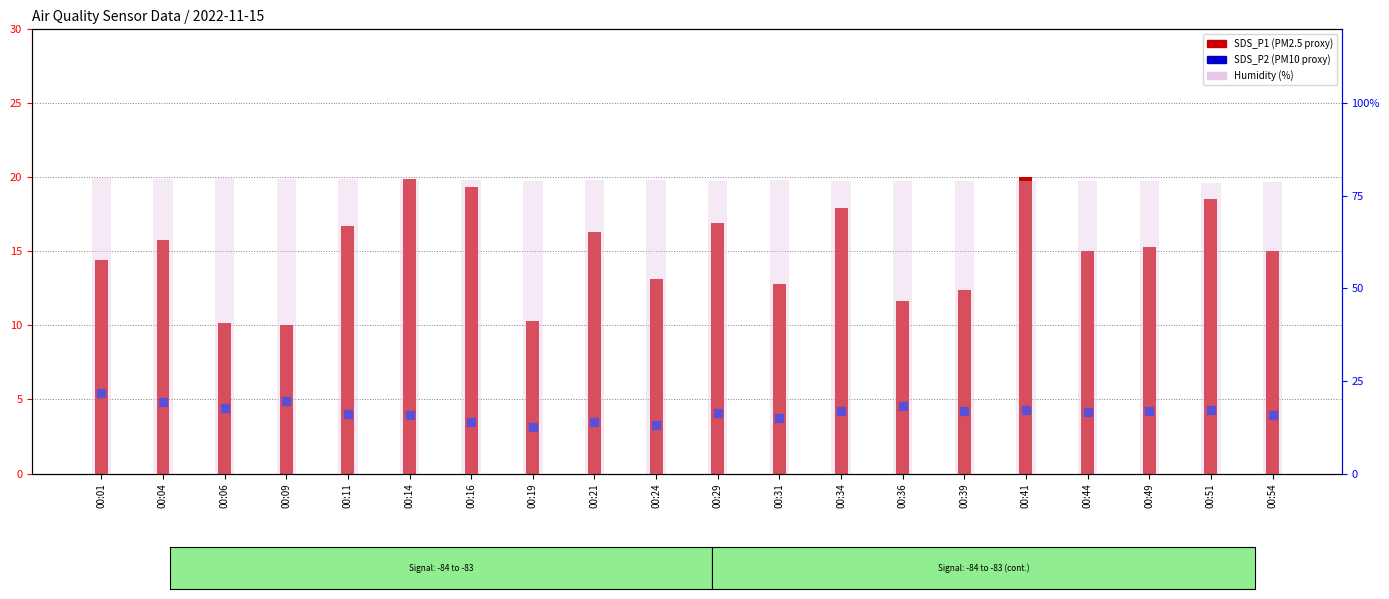

Which series has the largest Y range (max minus min)?

SDS_P1